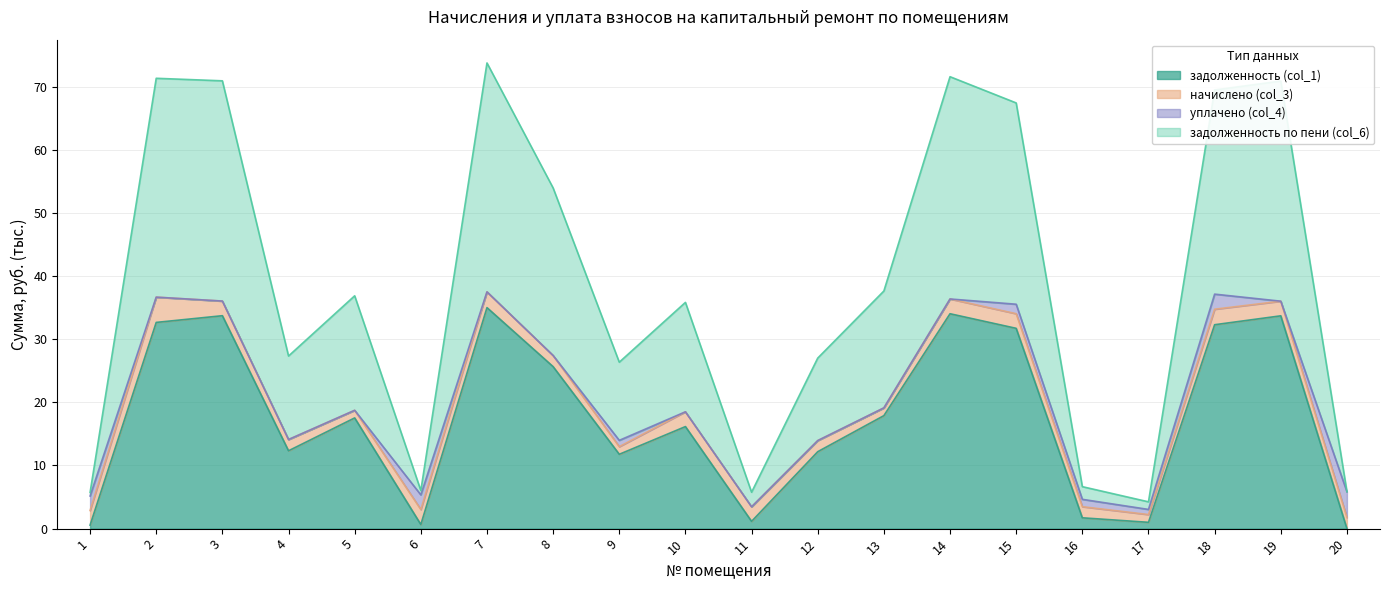

What is the value of the задолженность (col_1) point at the 9th from the left?

11.8